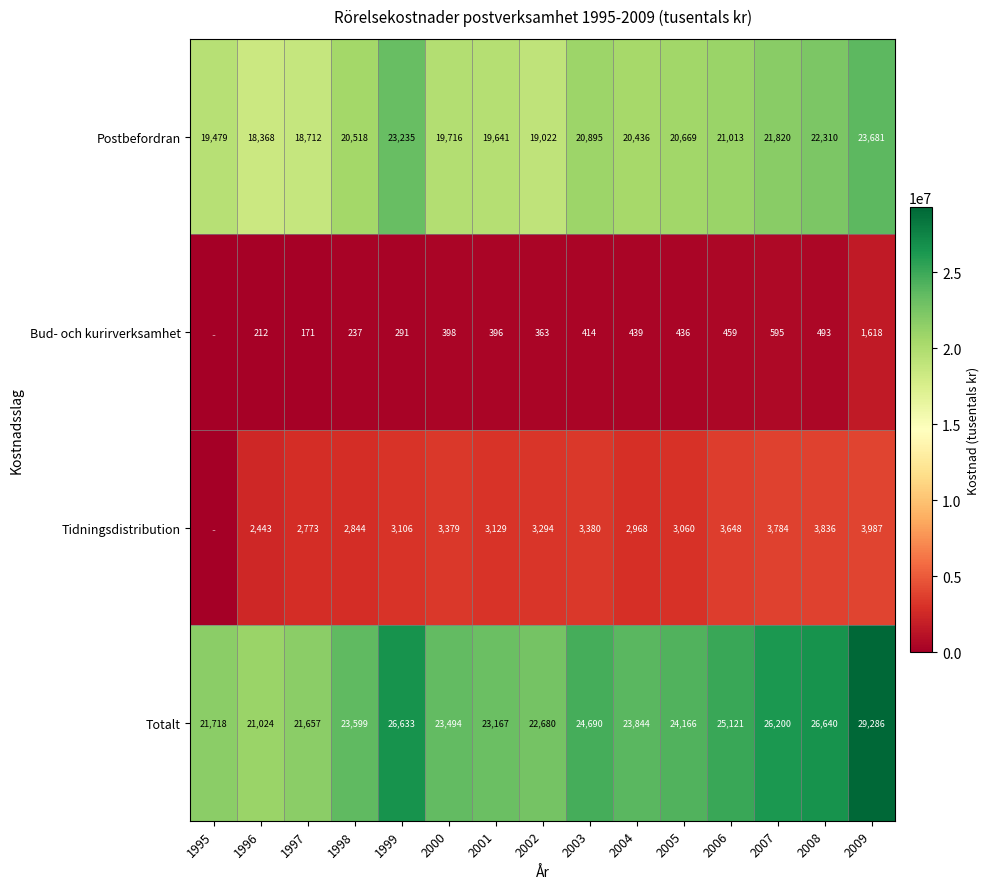

Which has a higher value, 1999 or 1995?

1999